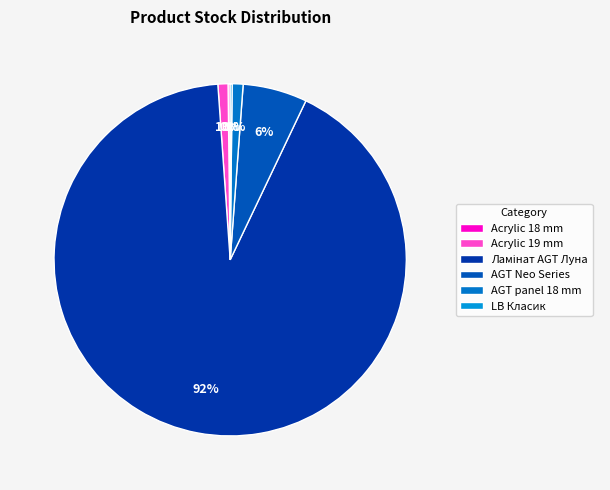

Does any single category account for the majority?

Yes